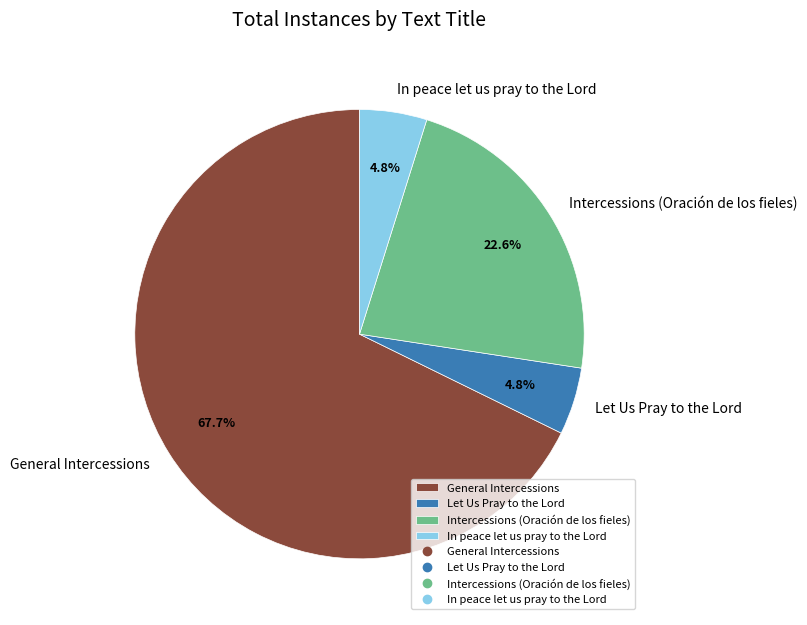

Count the number of slices in the pie.

4